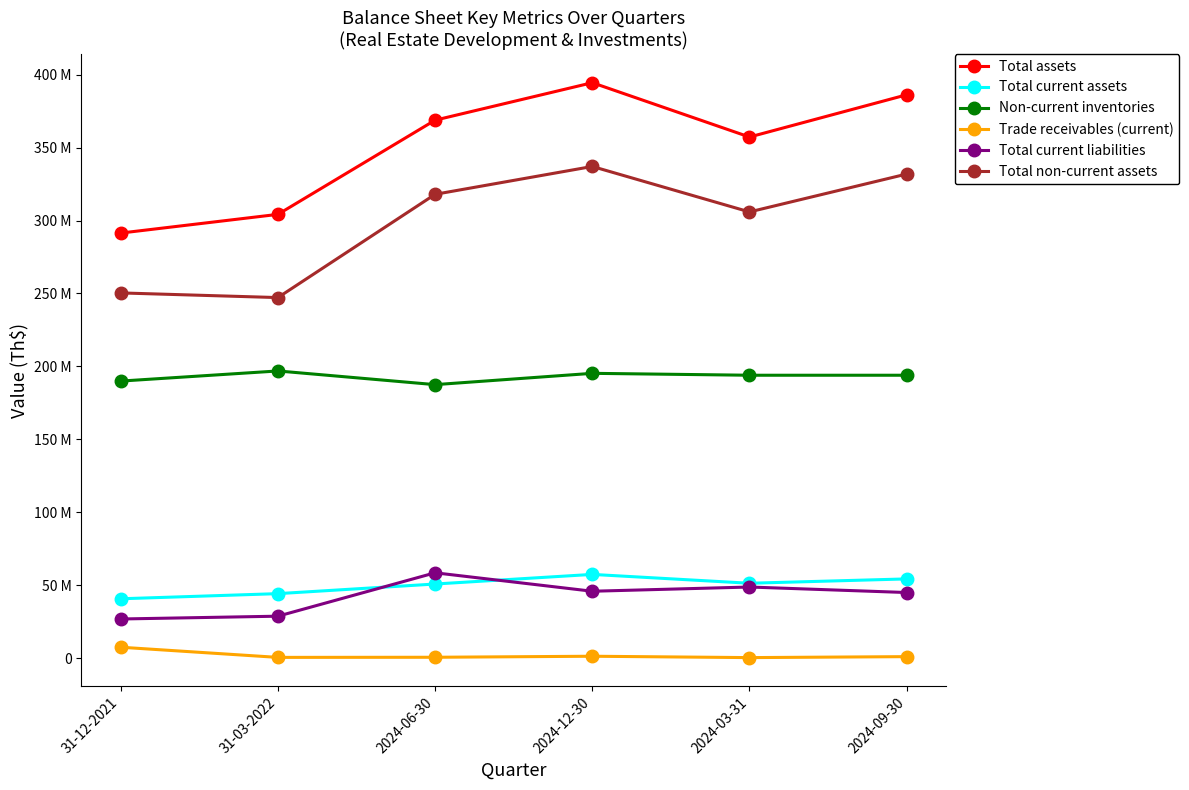

What is the maximum value for Total assets?

394463357.9